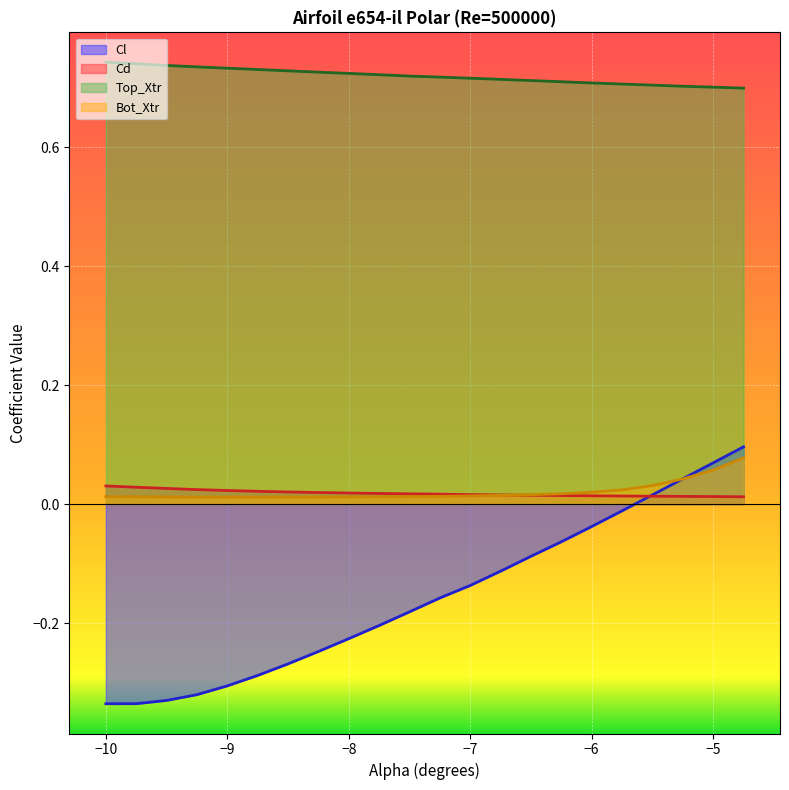

How many lines are shown in the chart?

4